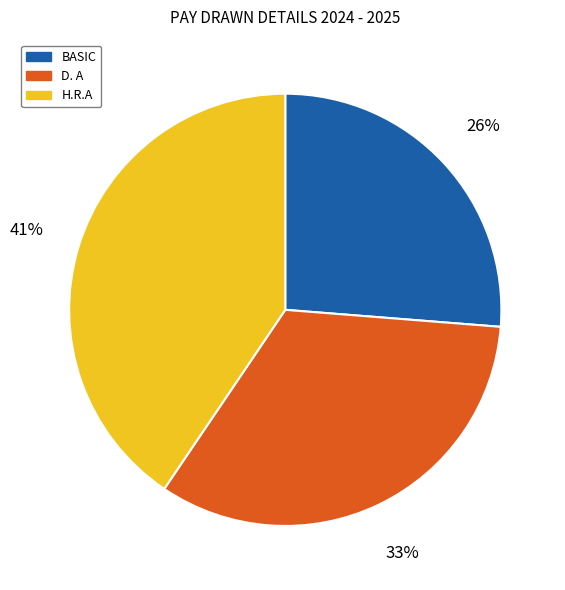

Is there a majority slice in this chart?

No